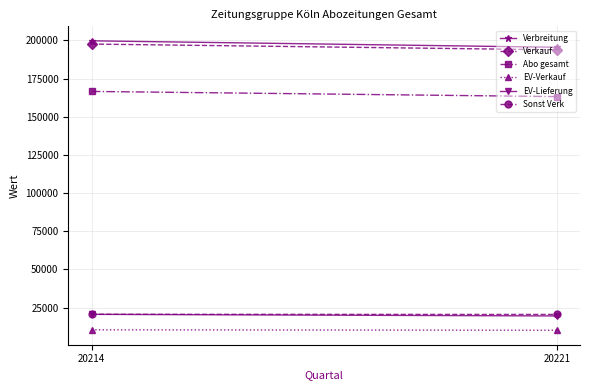

Is it true that EV-Verkauf equals 10145 at 20221?

True